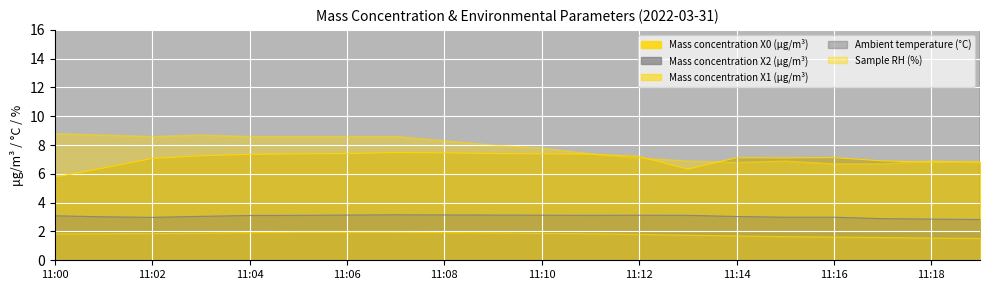

What is the minimum value shown in the chart?

1.5